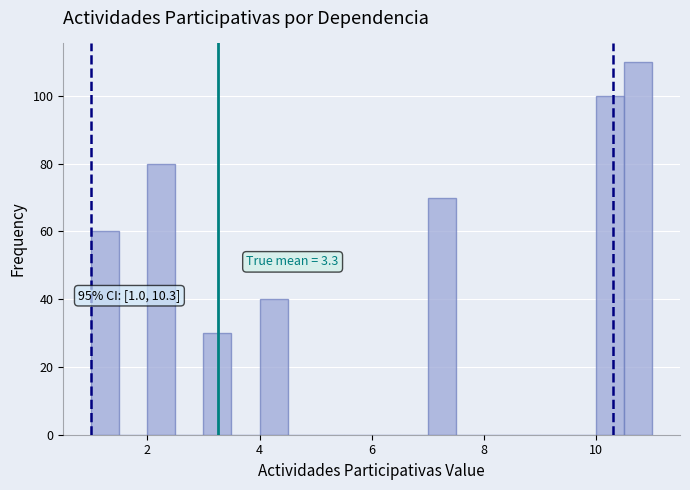

Read against the x-axis, roughly where is the centre of the tallest bar?

10.8